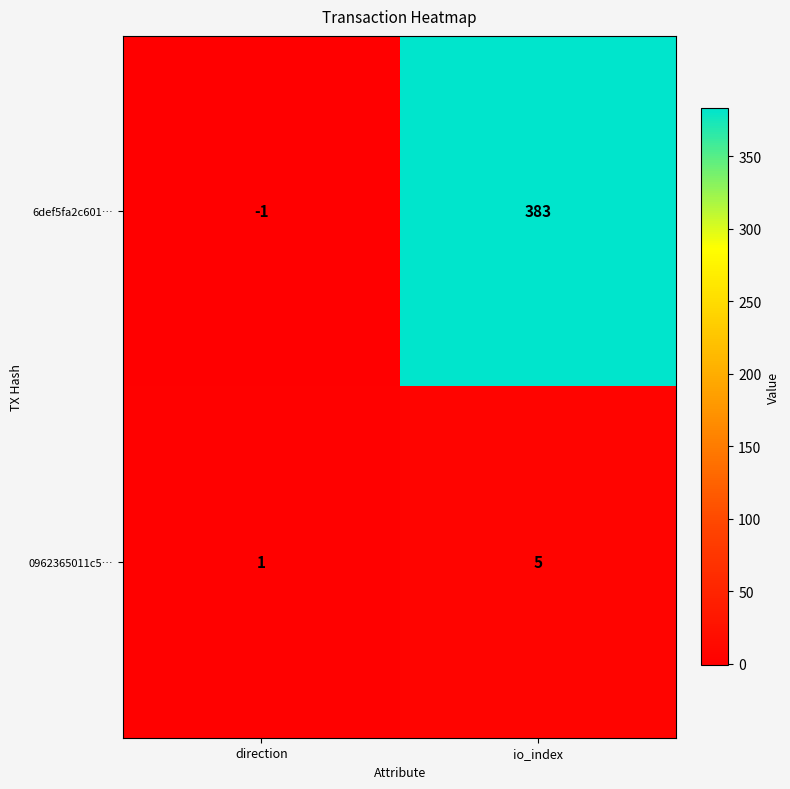

The value of 0962365011c5… at direction is 0. True or false?

False